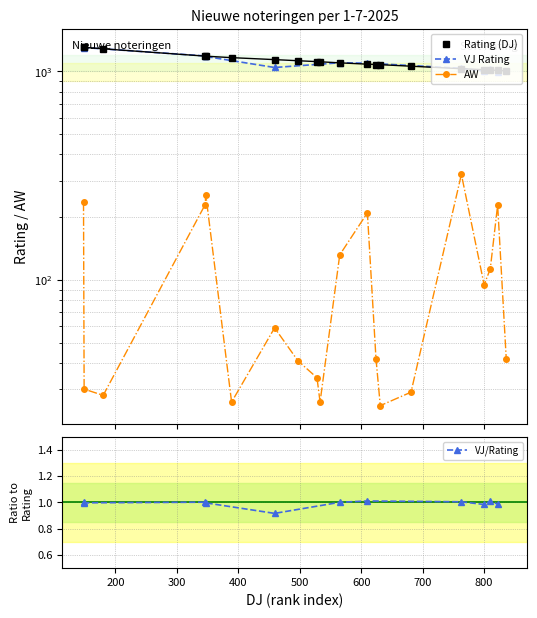

True or false: Rating (DJ) and AW intersect in this chart.

False